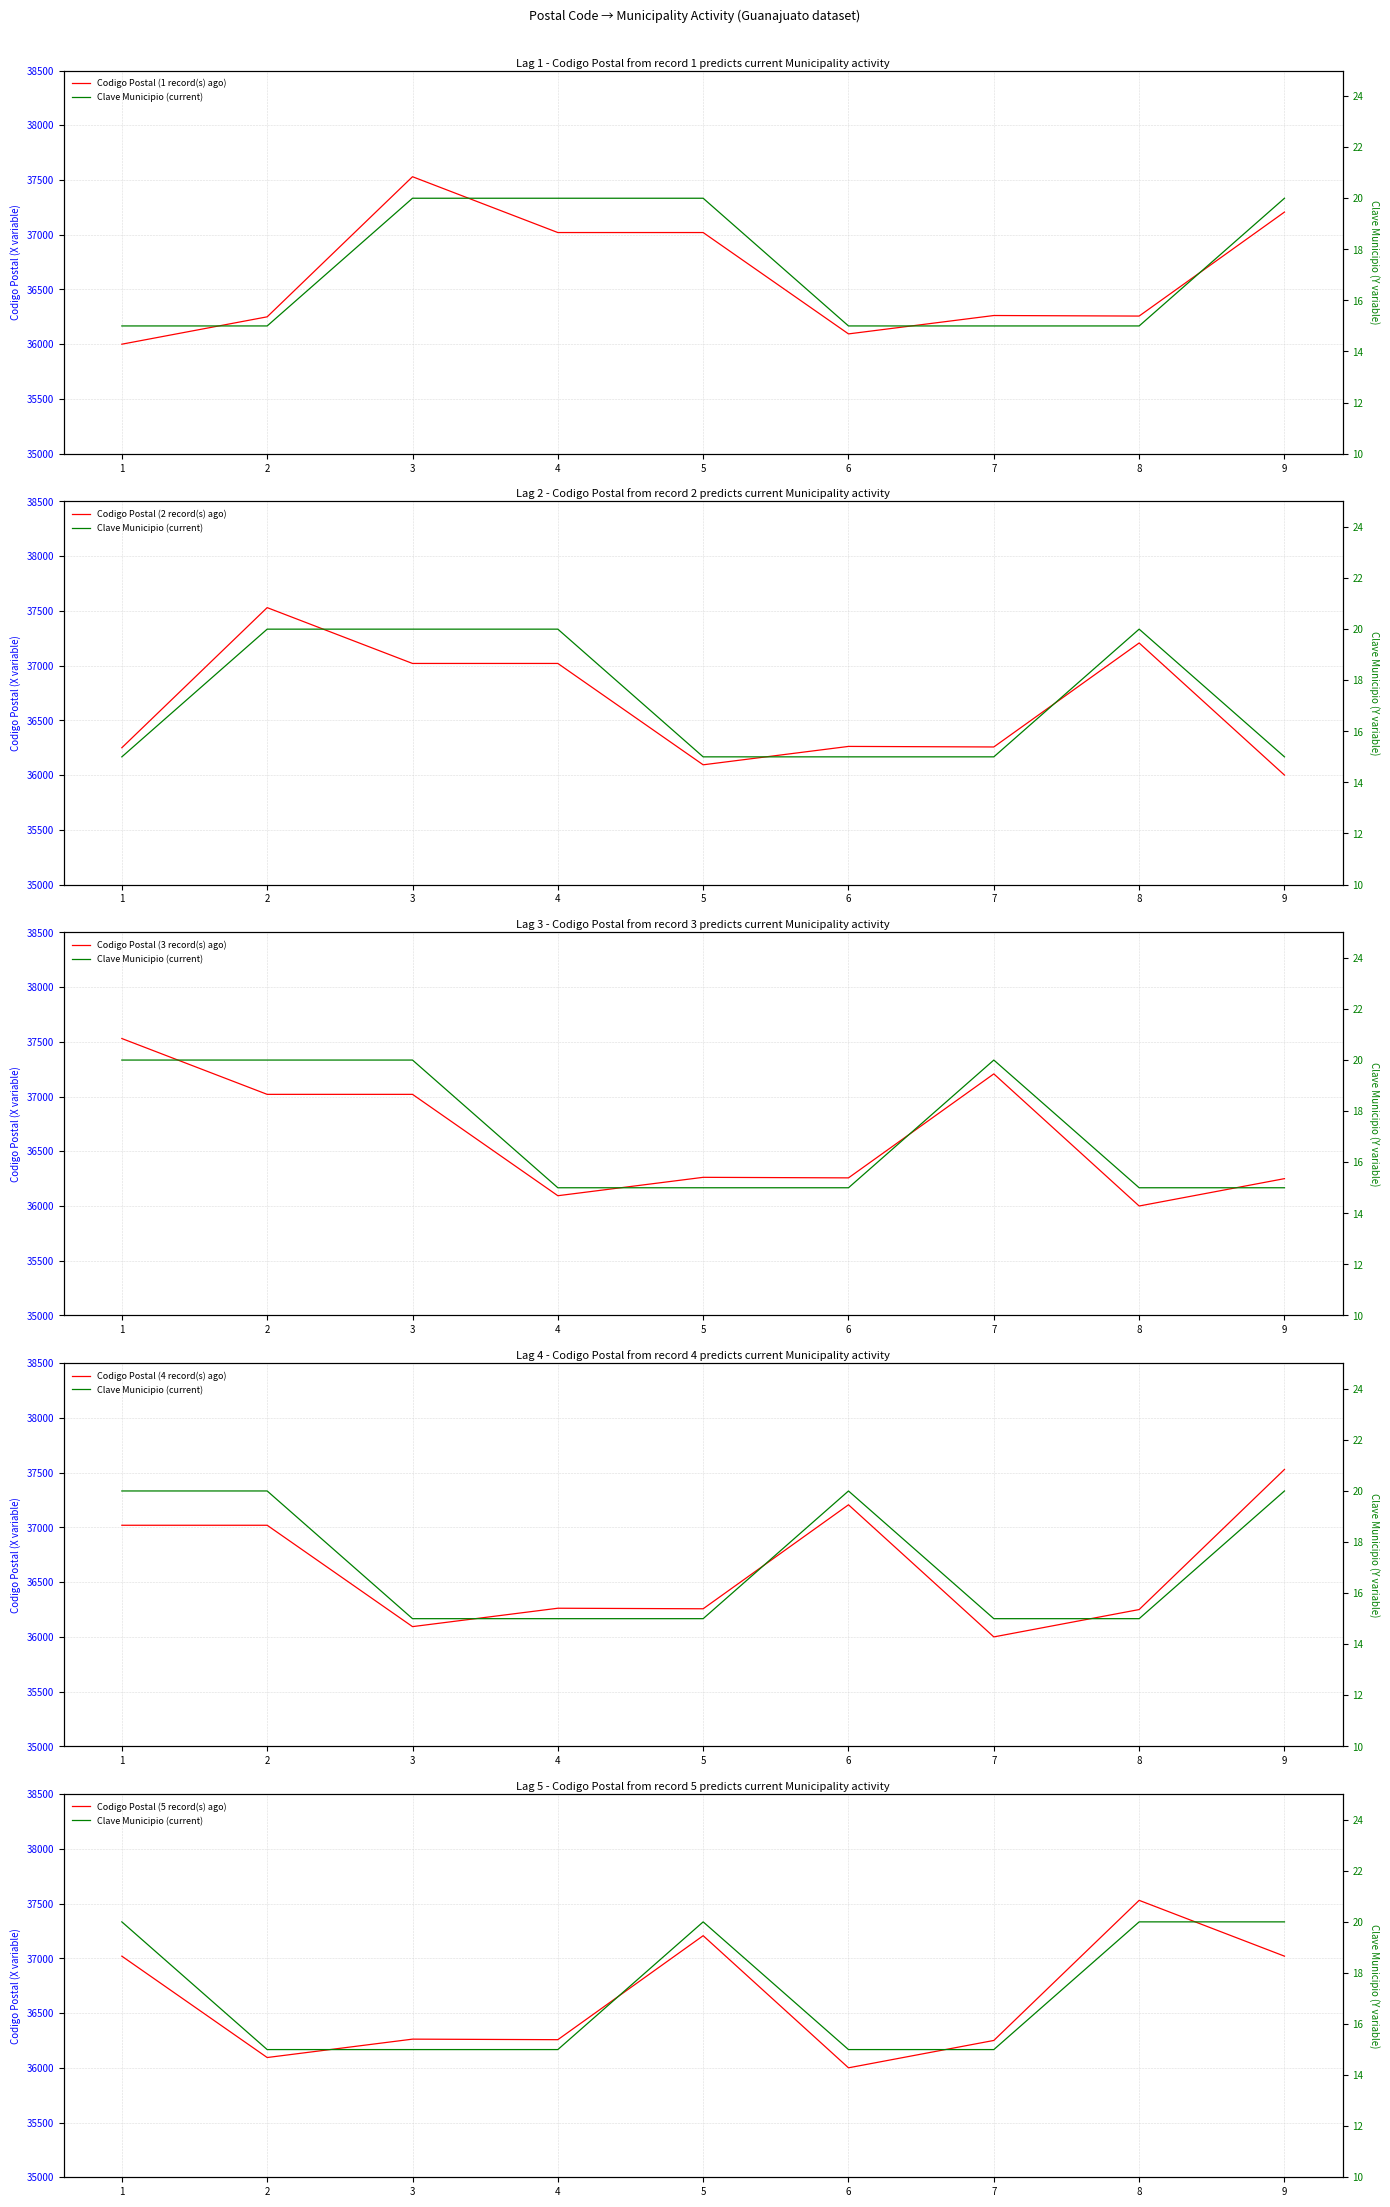

What is the difference between the maximum and minimum values in the Clave Municipio (current) series?

5